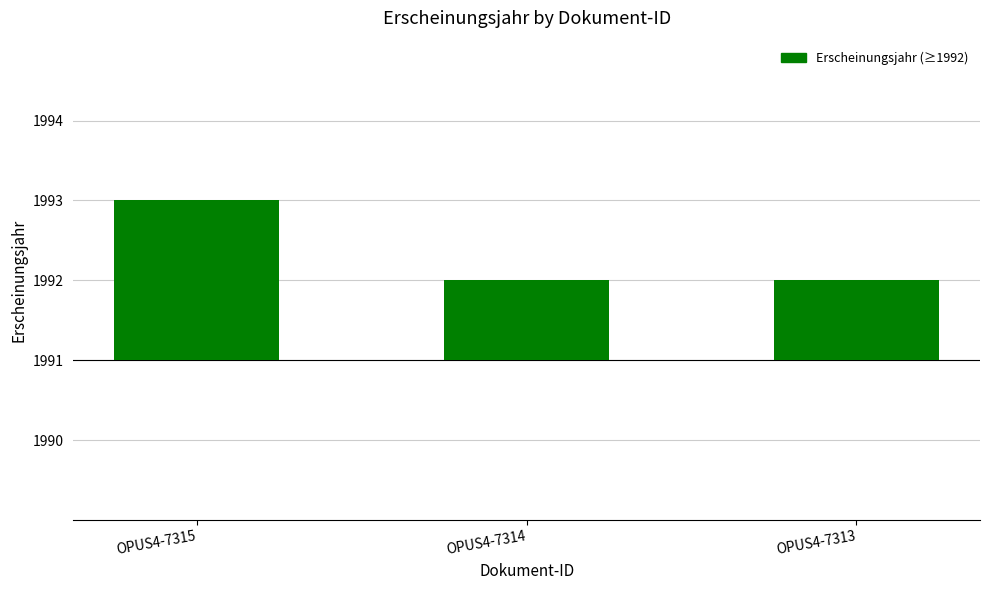

What is the ratio of the value at OPUS4-7315 to the value at OPUS4-7314?

2.0